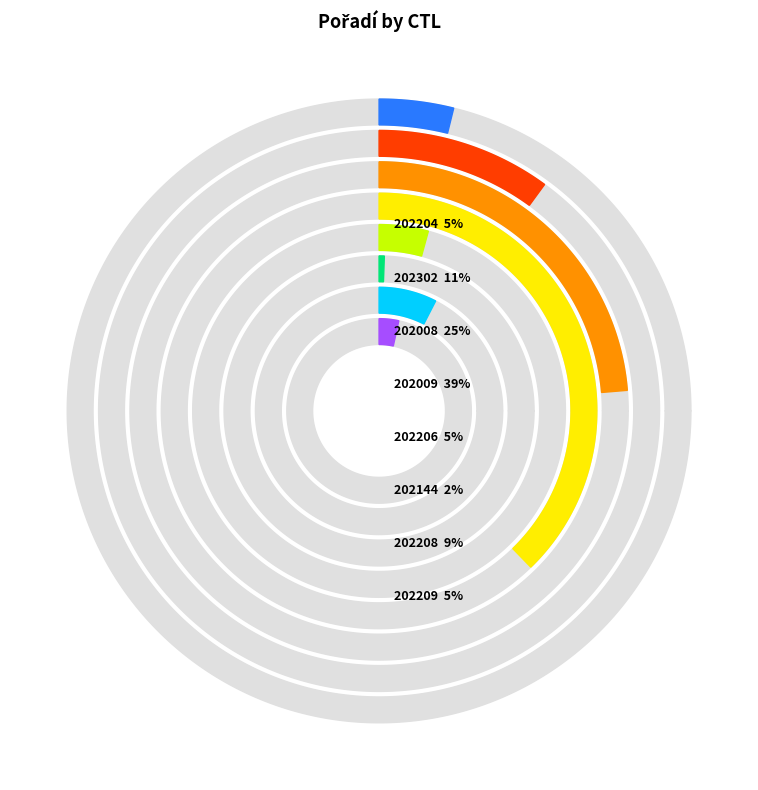

Which slice is the largest?

202009